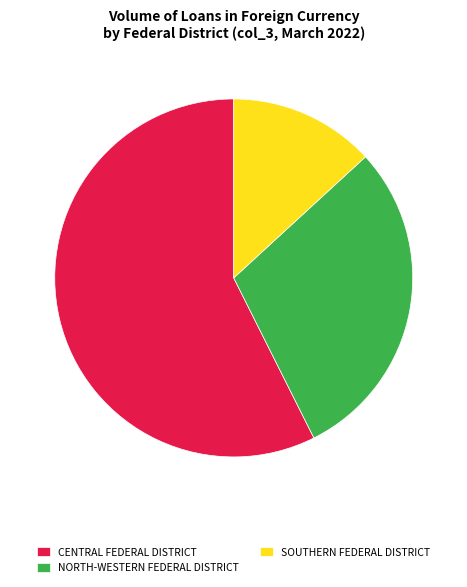

Is there any slice that represents more than half of the pie?

Yes